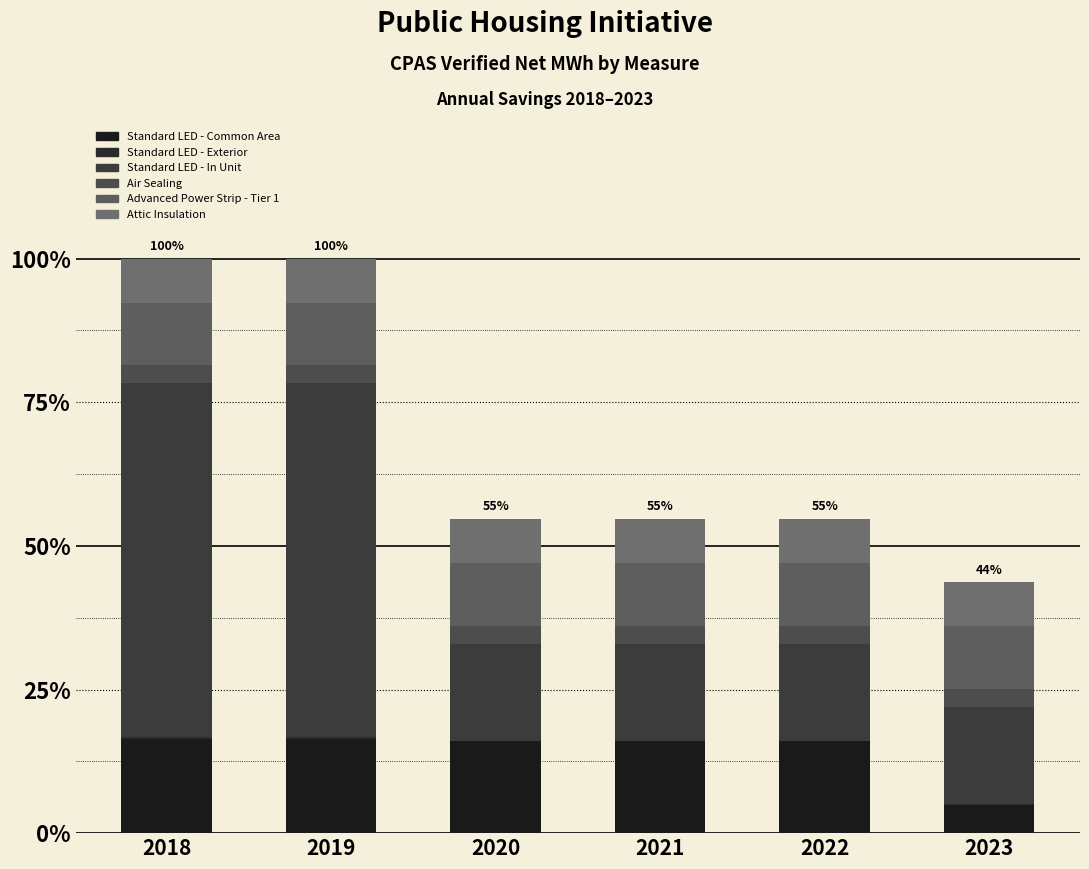

Are the bars horizontal?

No